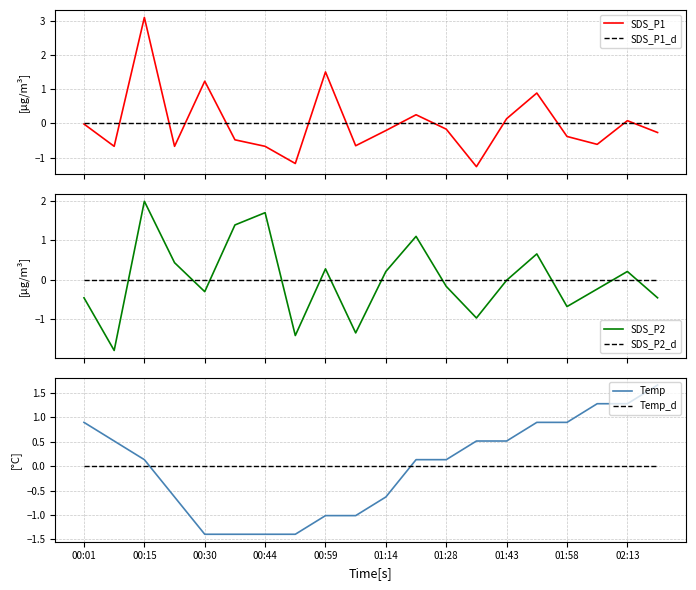

How many times do Temp and Temp_d cross each other?

2